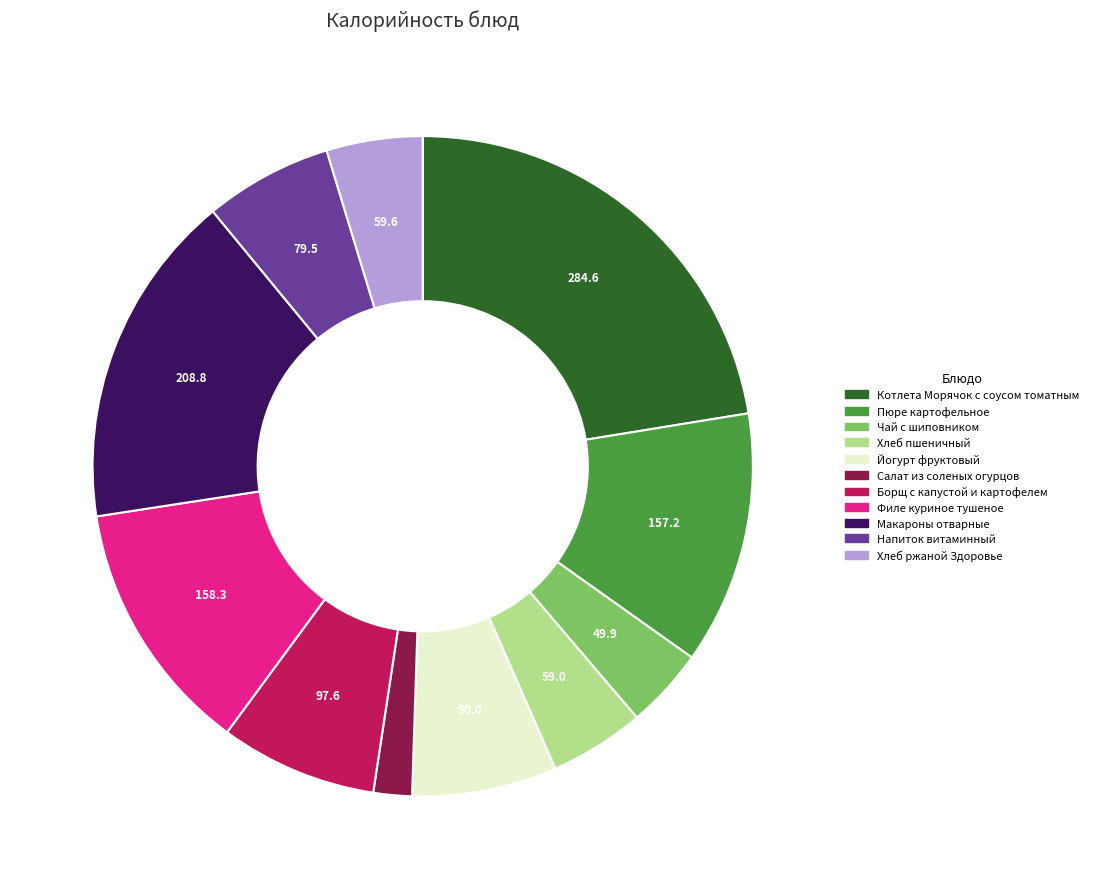

Is the sum of Хлеб пшеничный and Макароны отварные greater than half?

No